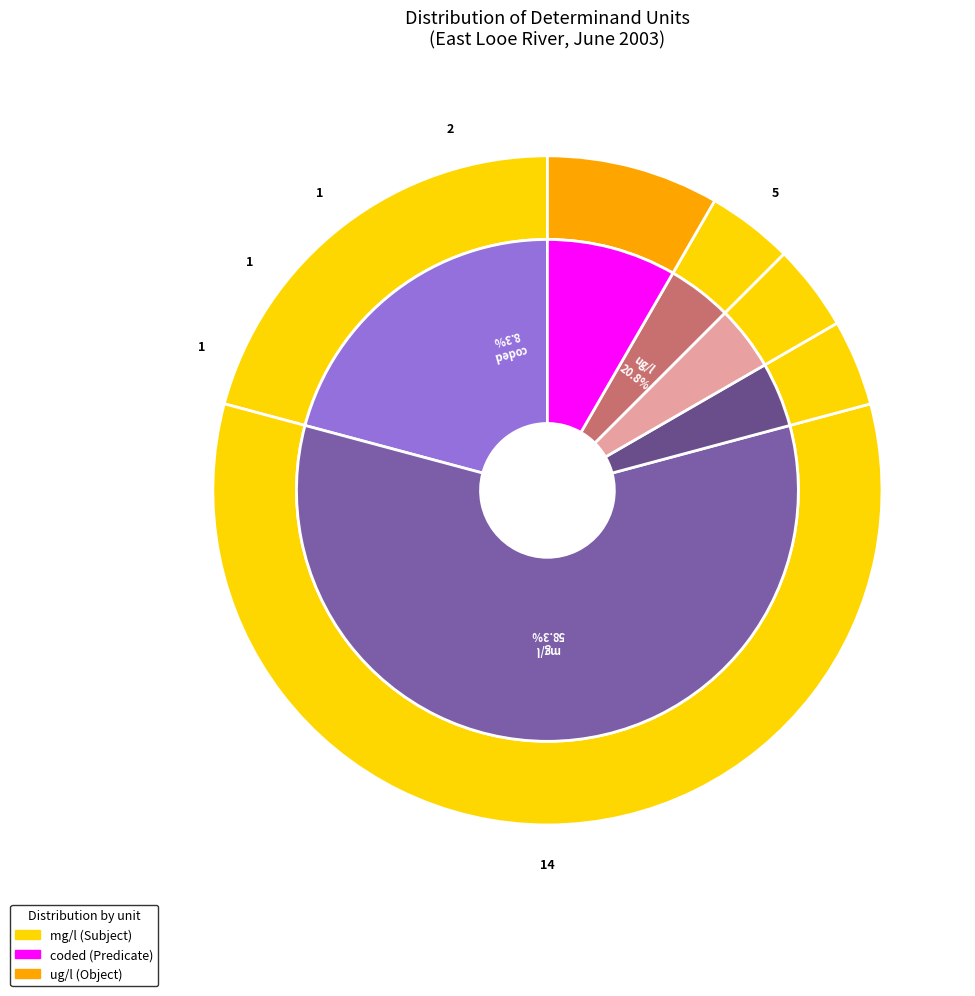

Rank the categories by value from highest to lowest.

mg/l, ug/l, coded, cel, %, phunits